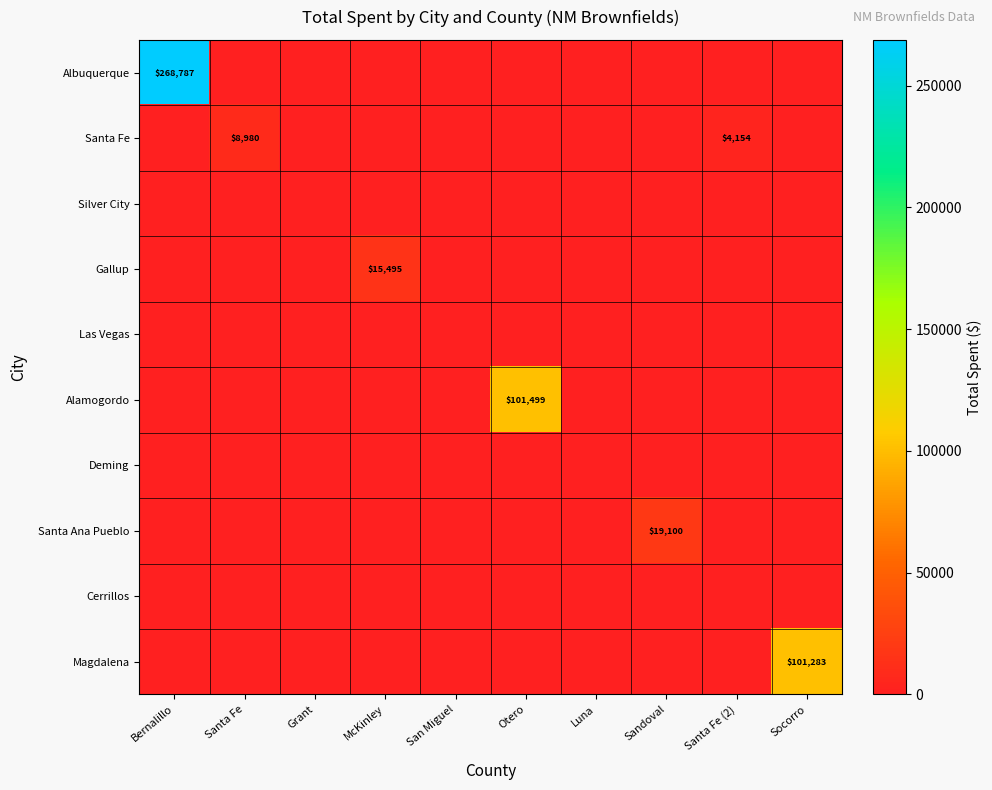

The value of Santa Ana Pueblo at Sandoval is 19100. True or false?

True